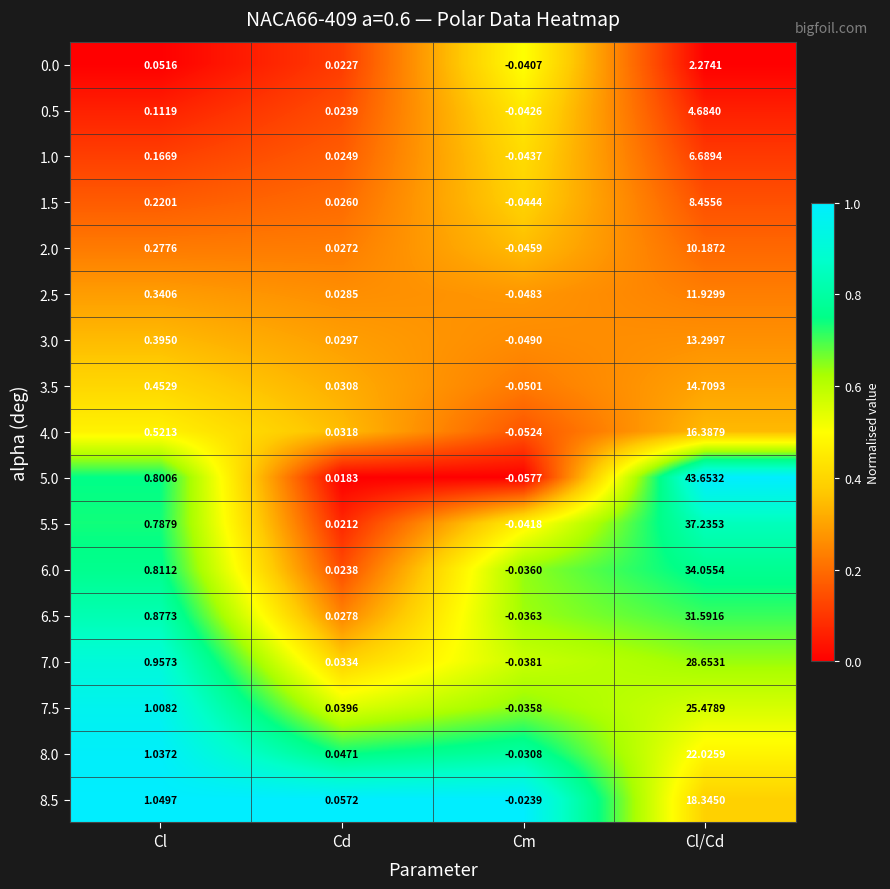

Which label corresponds to the smallest value in the chart?

Cm